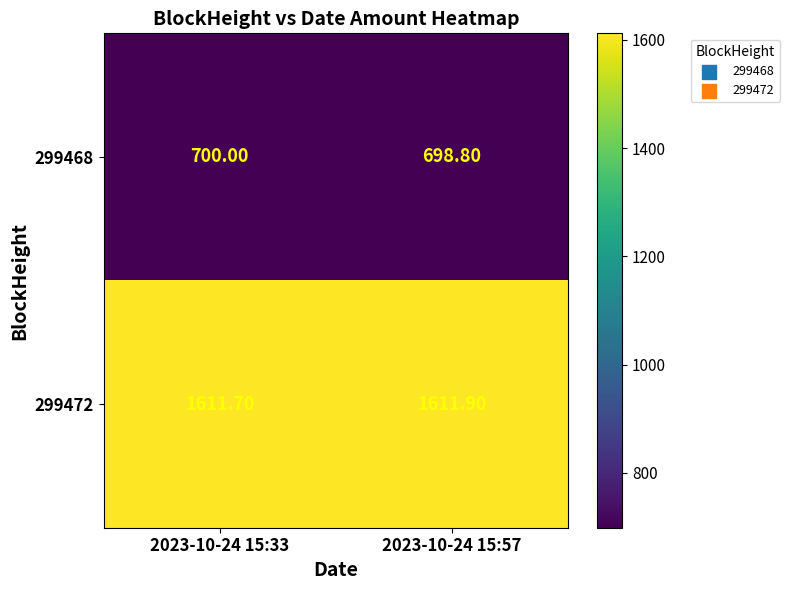

What is the average value of the 299468 series?

699.4